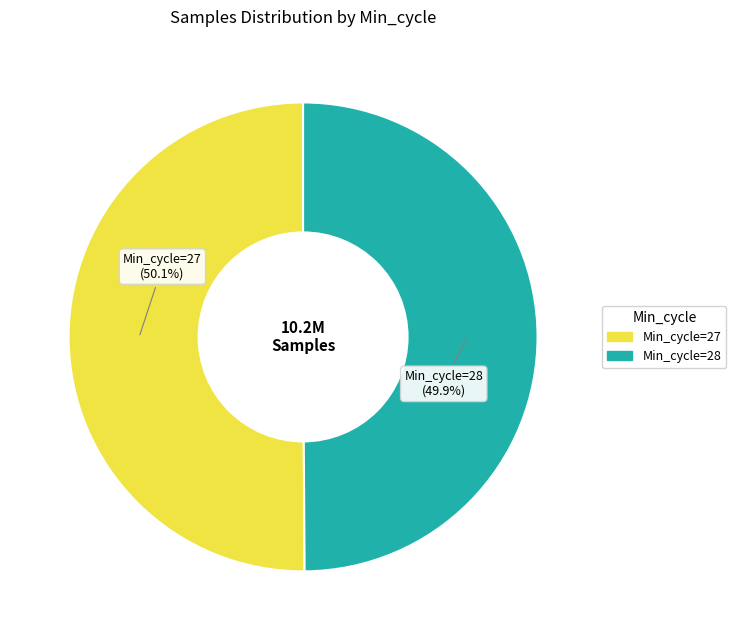

What is the total percentage of Min_cycle=27 and Min_cycle=28?

100.0%